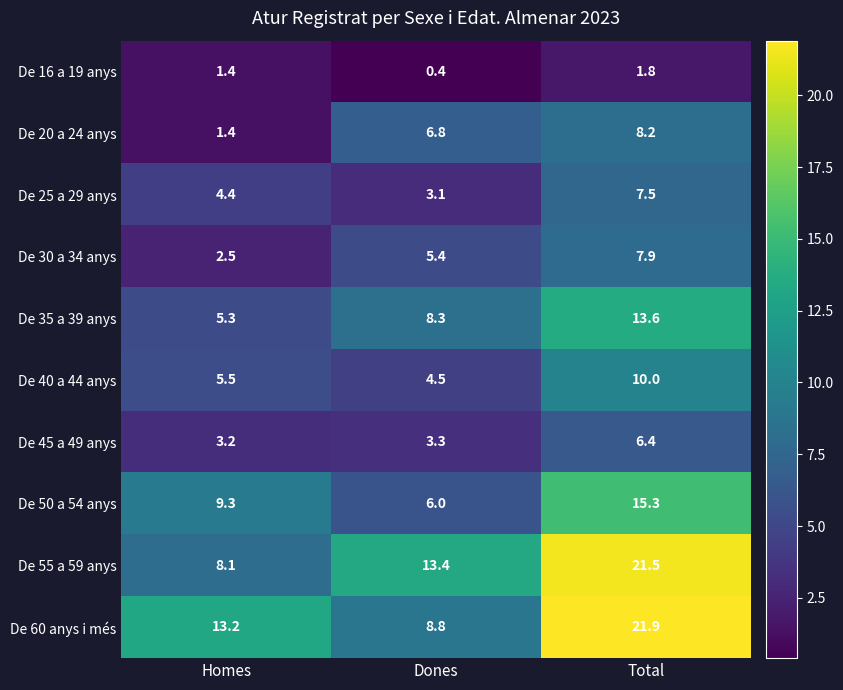

List the series in order of their peak value, lowest first.

De 16 a 19 anys, De 45 a 49 anys, De 25 a 29 anys, De 30 a 34 anys, De 20 a 24 anys, De 40 a 44 anys, De 35 a 39 anys, De 50 a 54 anys, De 55 a 59 anys, De 60 anys i més